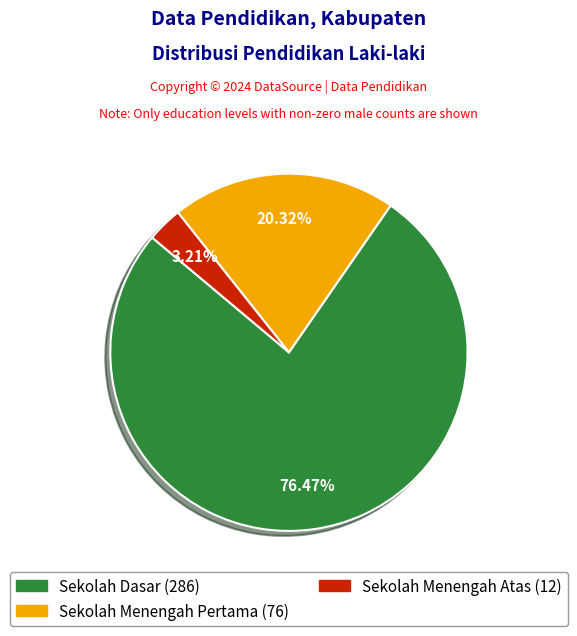

The Sekolah Dasar slice represents 76% of the pie. True or false?

True